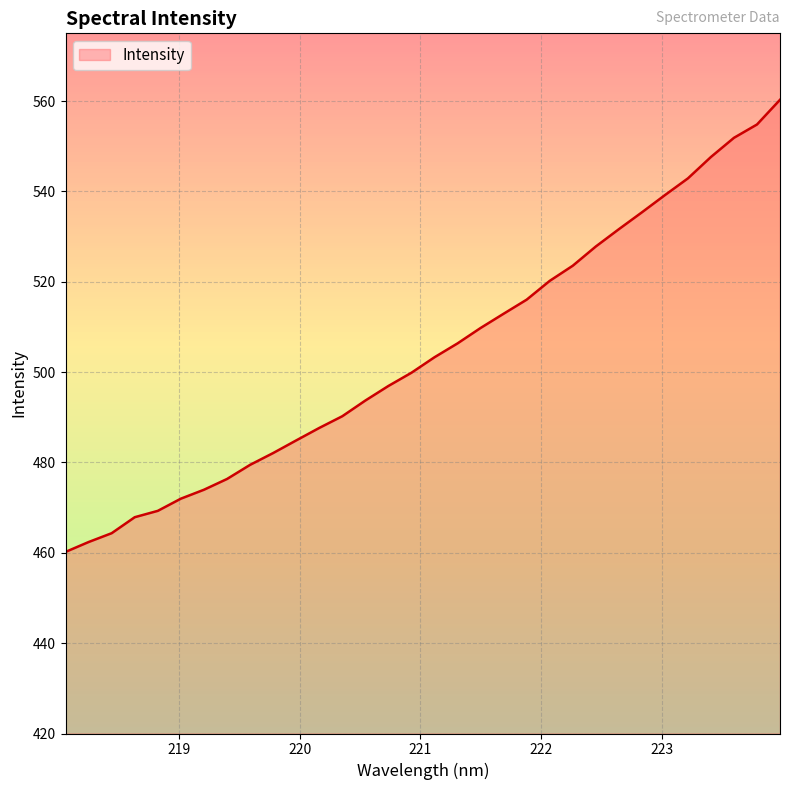

What is the difference between the second highest and minimum values?

94.6